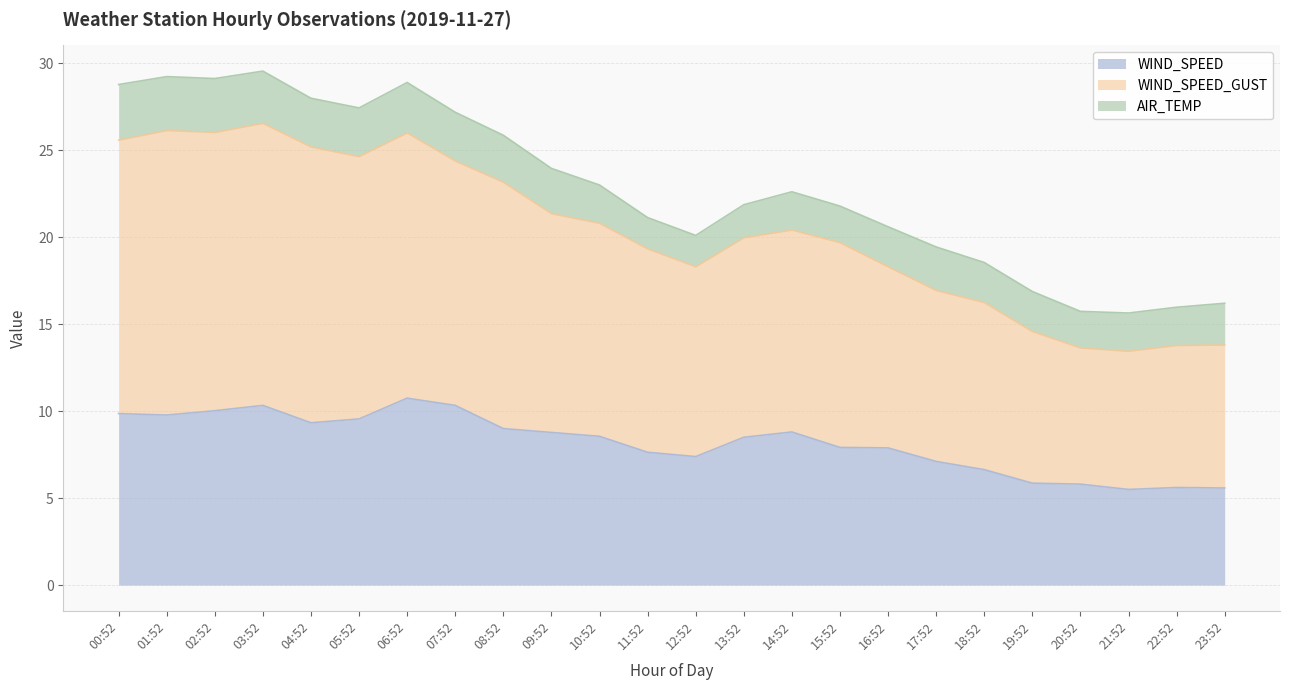

What is the highest value of the WIND_SPEED series?

10.8